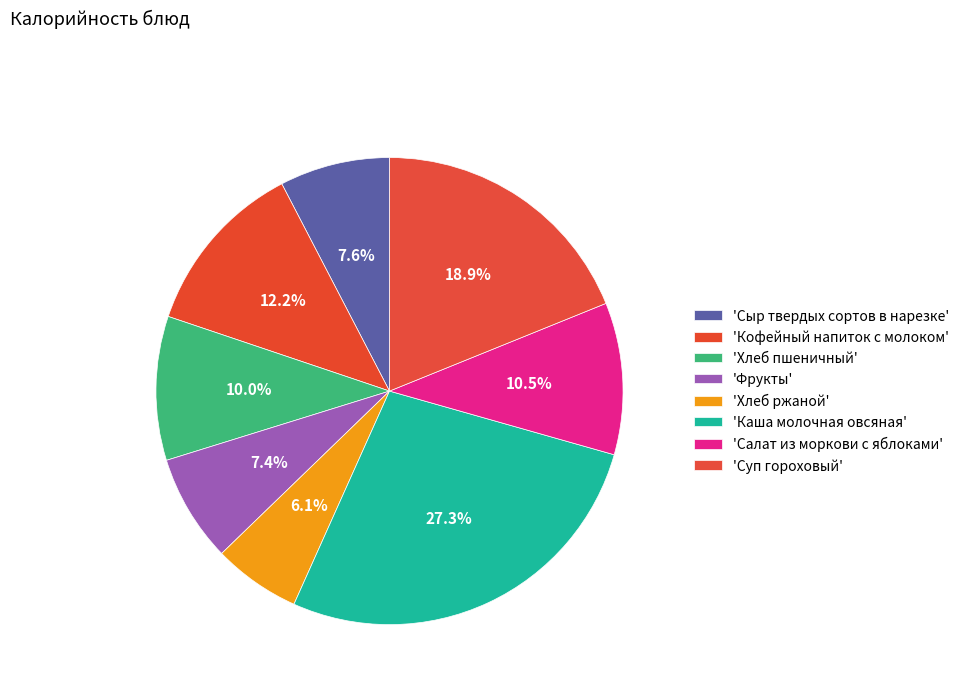

Does any single category account for the majority?

No